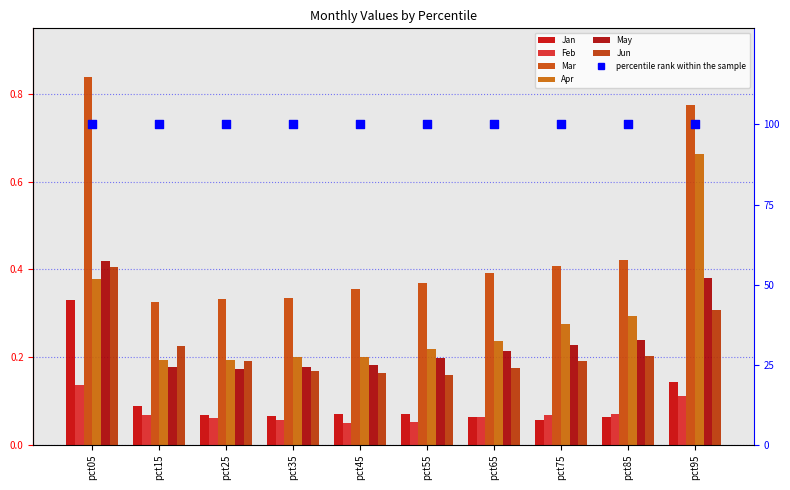

Which series has the largest total across all categories?

Mar